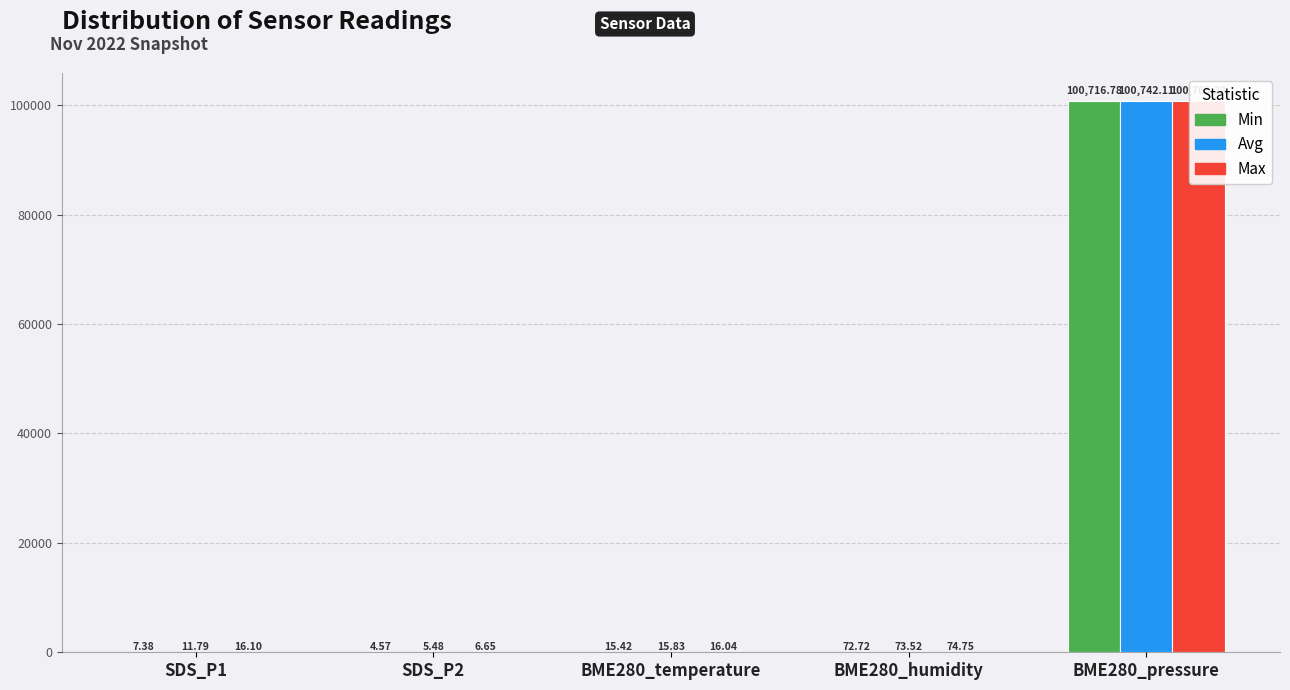

Is it true that Avg equals 8.0 at BME280_temperature?

False